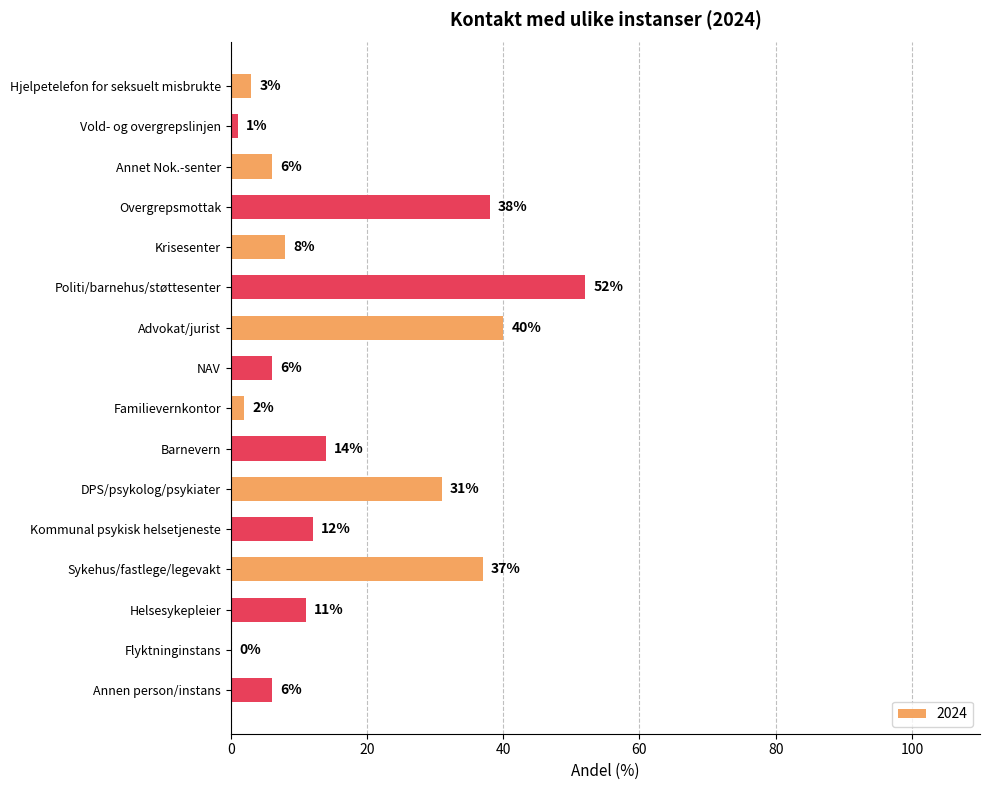

Is it true that the value at Barnevern is 7?

False